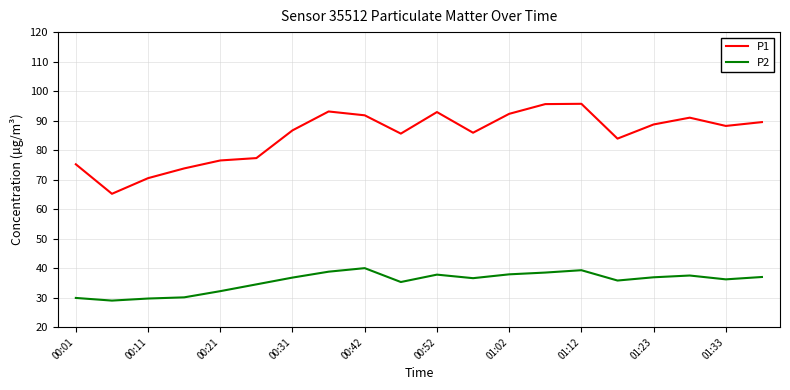

Does the chart have visible grid lines?

Yes